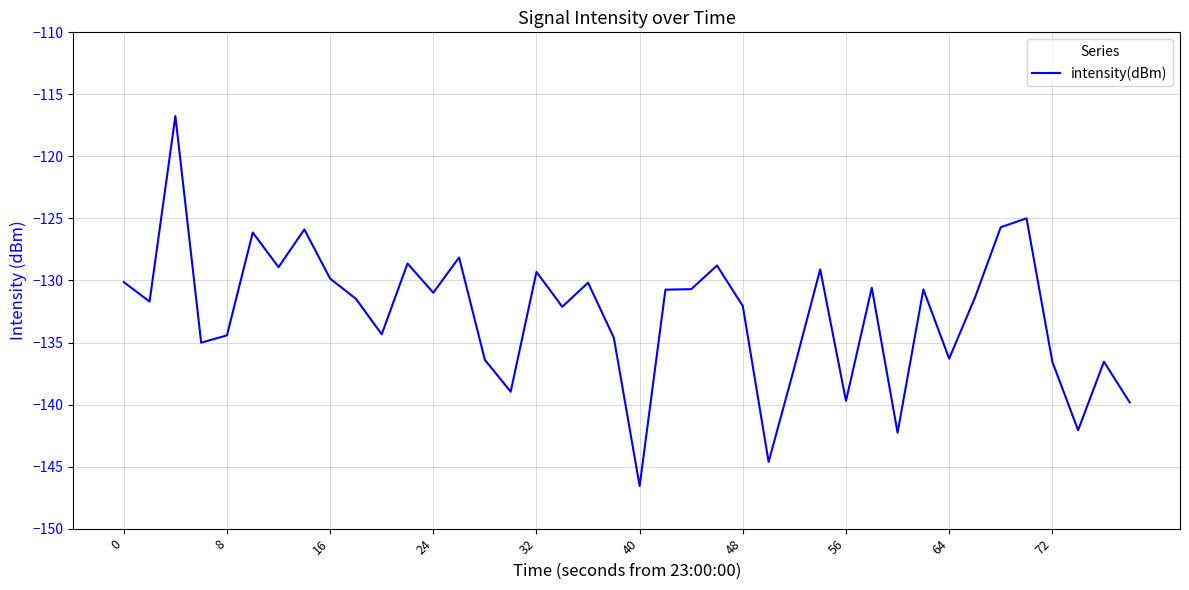

What is the difference between the maximum and minimum values?

29.8